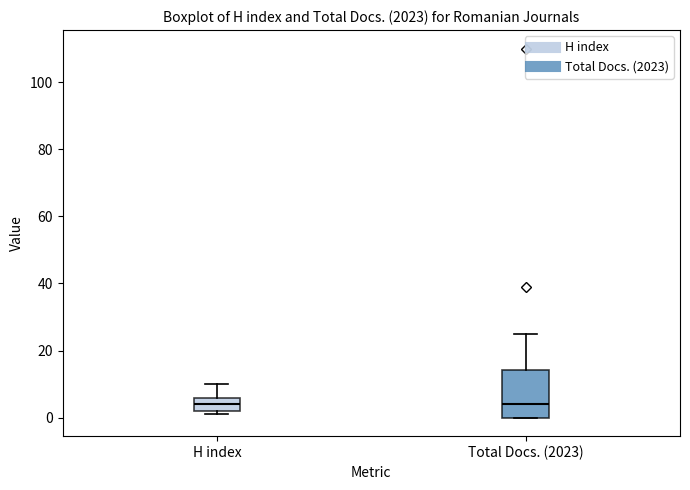

Reading left to right, transcribe this box plot: for each box, give where its median line is, the range the box spans, and where its two whiskers end, as read against the y-axis. The values are not printed on the chart, so give them approximately, as read against the axis.

H index: median 4, box 2 to 6, whiskers 2 (just below the box's lower edge) to 10
Total Docs. (2023): median 4, box 0 to 14, whiskers 0 to 26